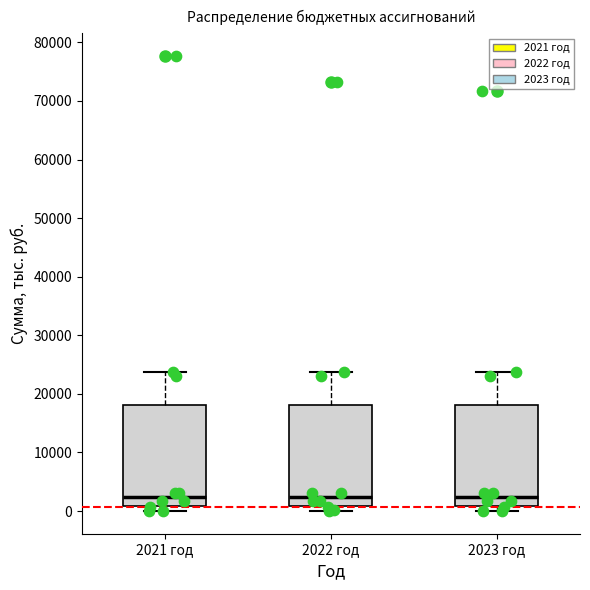

Reading left to right, read every box against the y-axis: the position of its median line, the range the box covers, and the ends of its whiskers. The values are not printed on the chart, so give them approximately, as read against the axis.

2021 год: median 2000, box 1000 to 18000, whiskers 0 to 24000
2022 год: median 2000, box 1000 to 18000, whiskers 0 to 24000
2023 год: median 2000, box 1000 to 18000, whiskers 0 to 24000